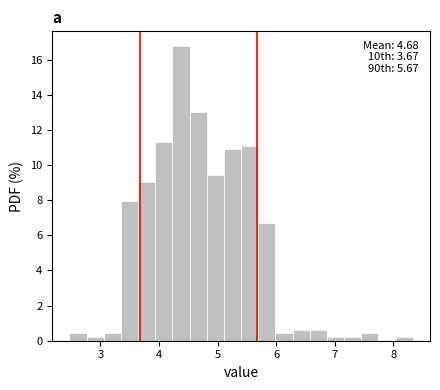

Read against the x-axis, roughly where is the centre of the tallest bar?

4.4